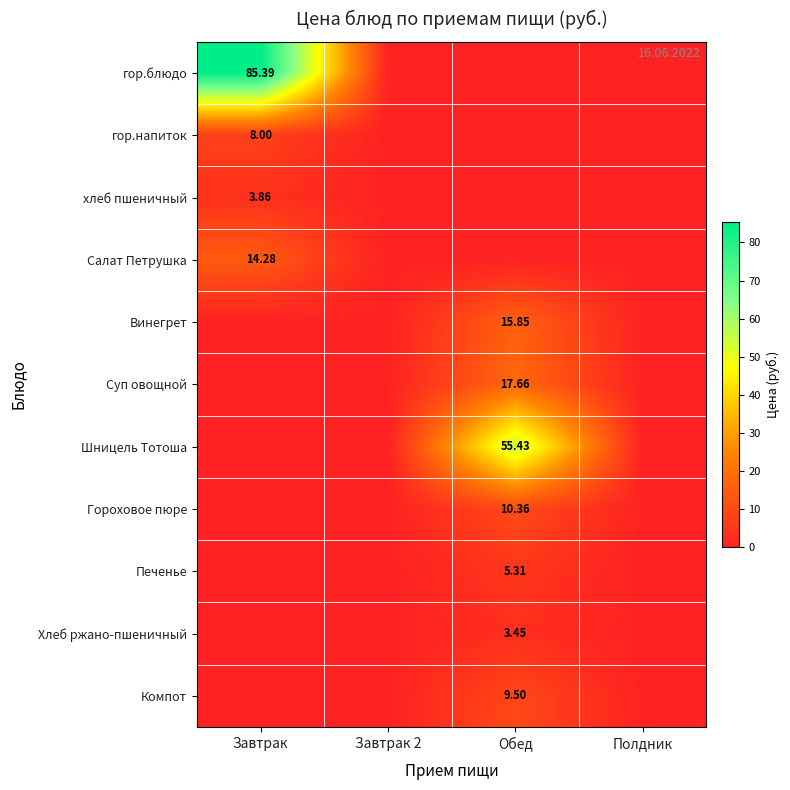

What is the difference between the maximum and minimum values in the гор.блюдо series?

85.4